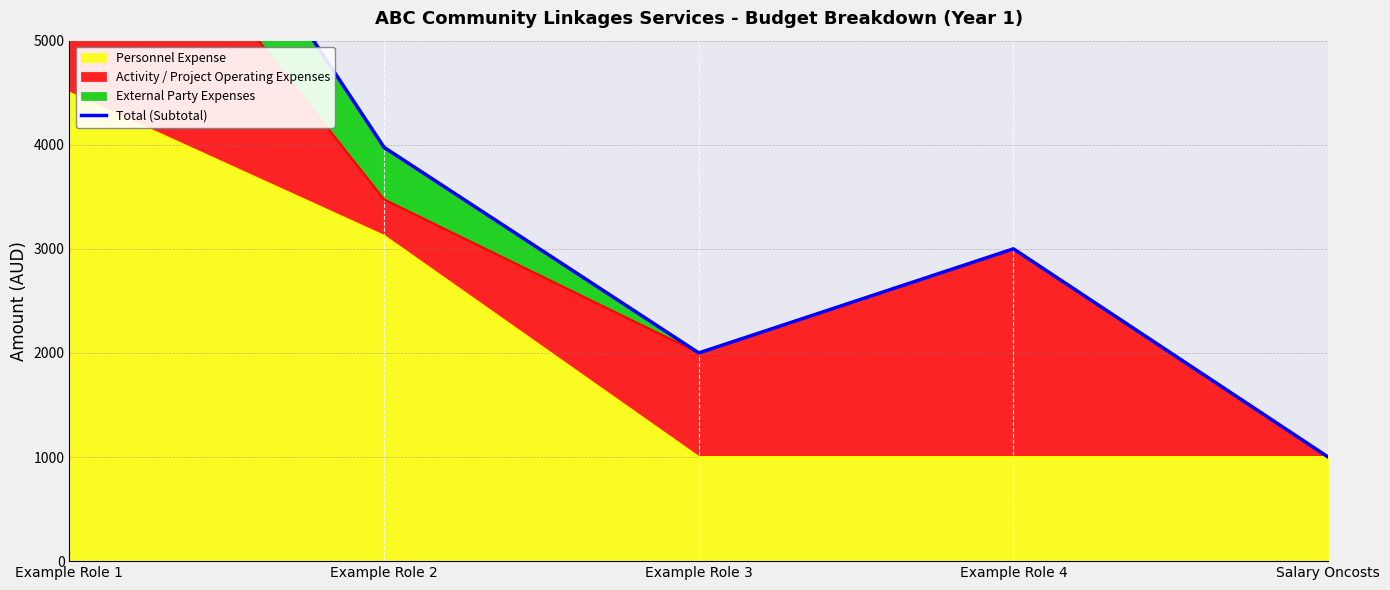

Rank the categories by value from lowest to highest.

Salary Oncosts, Example Role 3, Example Role 4, Example Role 2, Example Role 1